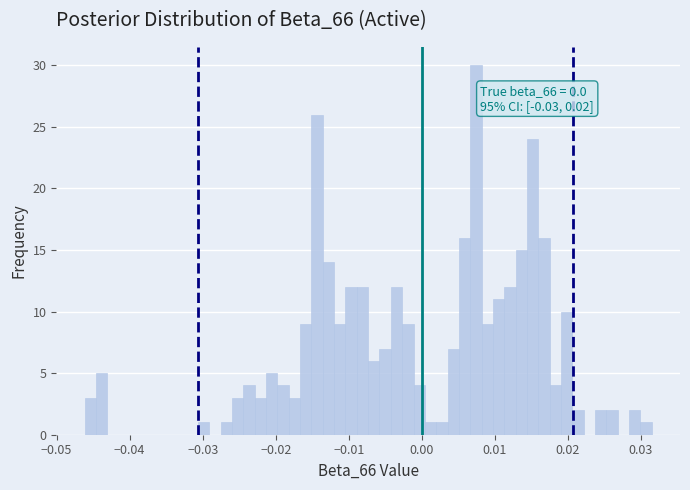

Around what value on the x-axis is the tallest bar? Give the approximate position of its centre, as read against the axis.

0.007